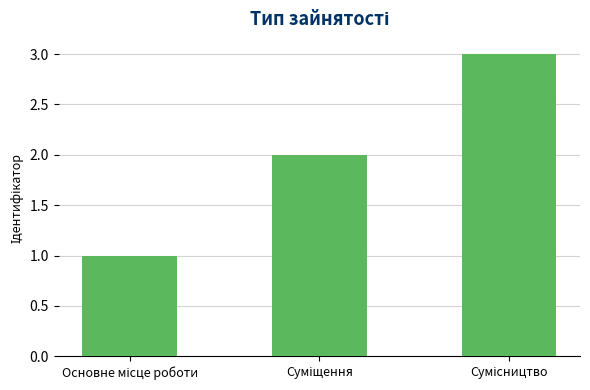

What is the value of the 1st bar from the left?

1